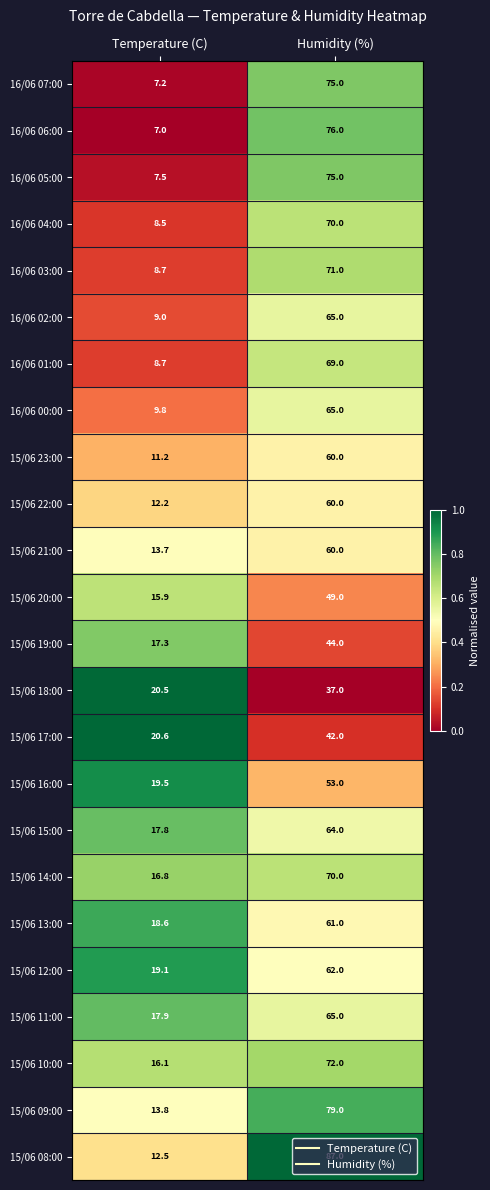

Between Temperature (C) and Humidity (%), which series saw the biggest shift?

15/06 08:00